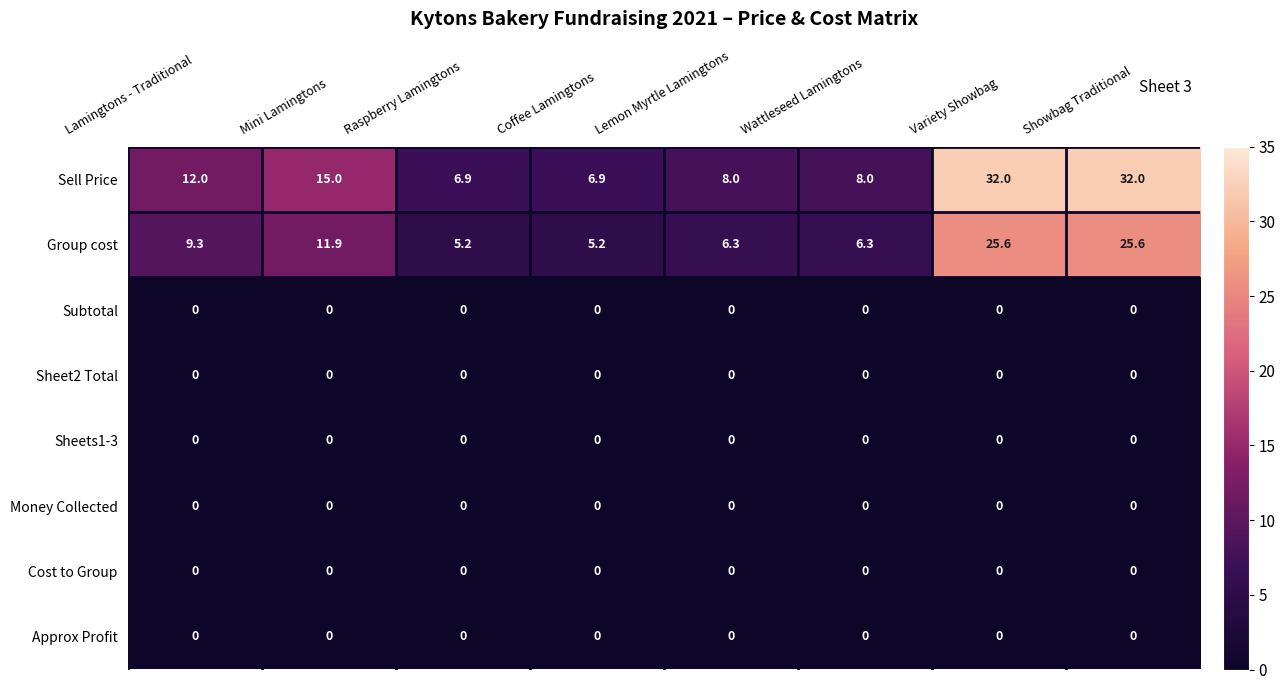

The value of Sell Price at Coffee Lamingtons is 3.1. True or false?

False